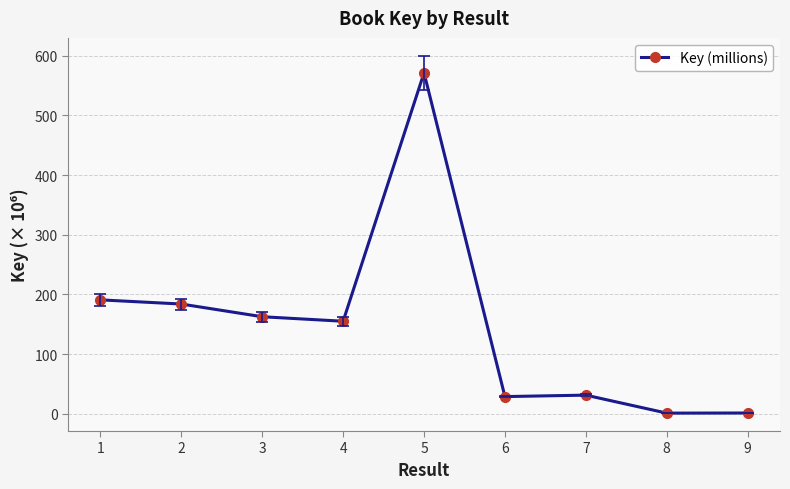

What is the greatest value displayed?

571.1